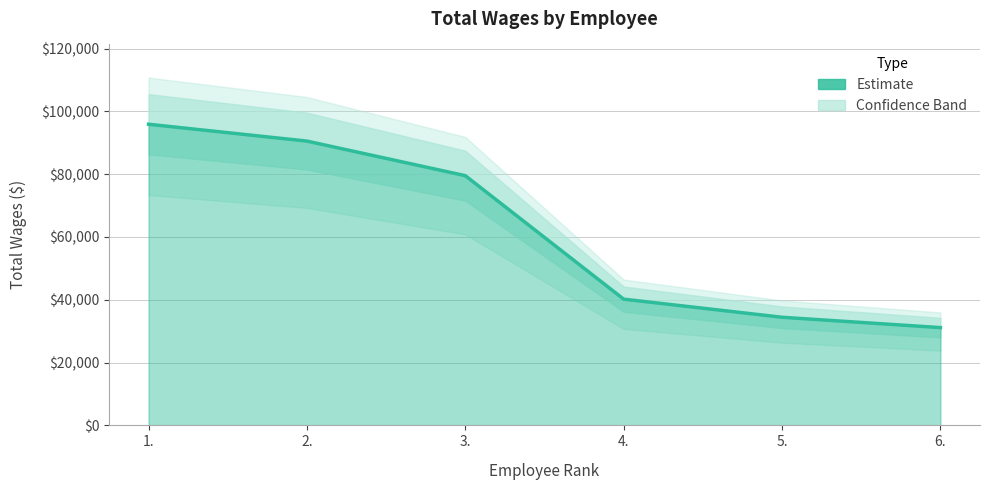

List the labels in order of value, smallest first.

6., 5., 4., 3., 2., 1.